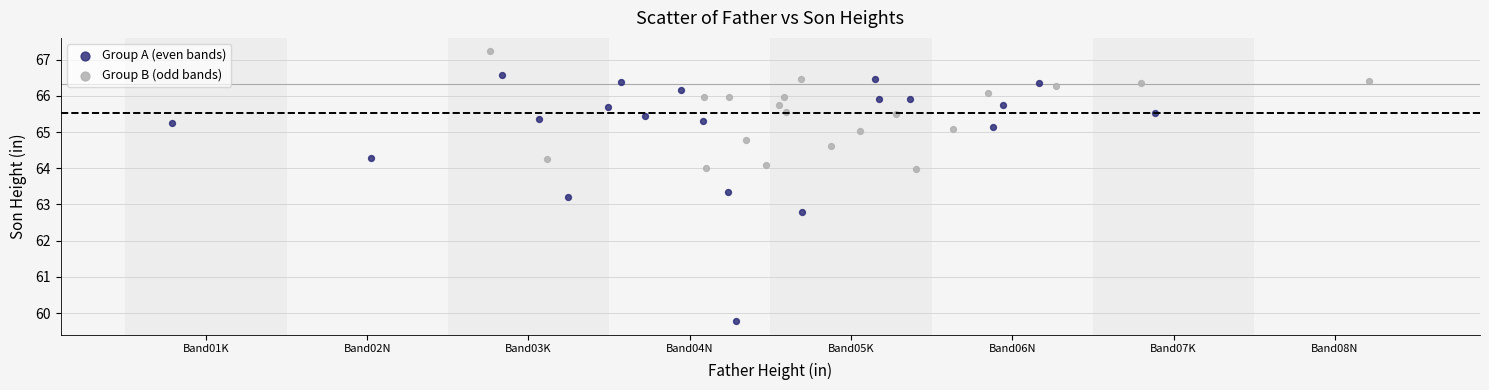

Which series contains the highest Y value?

Group B (odd bands)